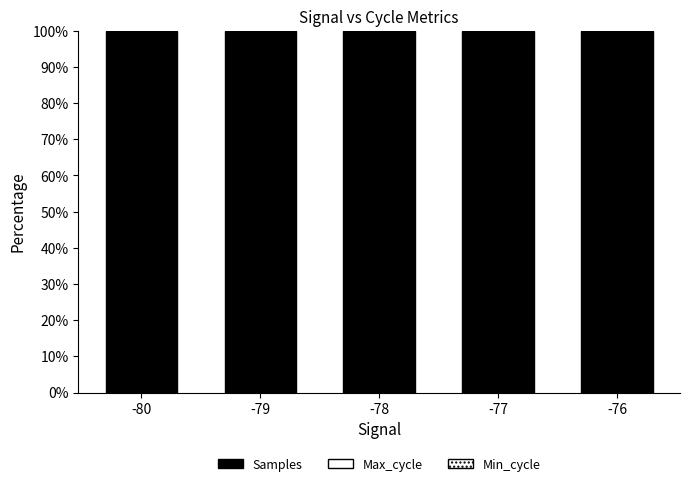

Which has a higher value, -76 or -79?

-79